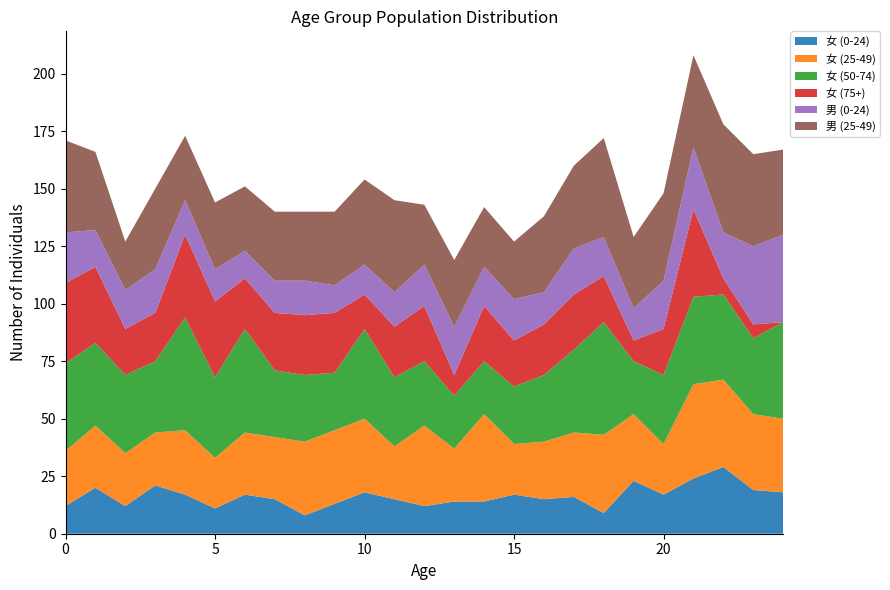

Reading left to right, list all the values displayed in this chart.

女 (0-24): 12	20	12	21	17	11	17	15	8	13	18	15	12	14	14	17	15	16	9	23	17	24	29	19	18
女 (25-49): 24	27	23	23	28	22	27	27	32	32	32	23	35	23	38	22	25	28	34	29	22	41	38	33	32
女 (50-74): 38	36	34	31	49	35	45	29	29	25	39	30	28	23	23	25	29	36	49	23	30	38	37	33	42
女 (75+): 35	33	20	21	36	33	22	25	26	26	15	22	24	9	24	20	22	24	20	9	20	38	7	6	0
男 (0-24): 22	16	17	19	15	14	12	14	15	12	13	15	18	21	17	18	14	20	17	14	21	27	20	34	38
男 (25-49): 40	34	21	35	28	29	28	30	30	32	37	40	26	29	26	25	33	36	43	31	38	40	47	40	37